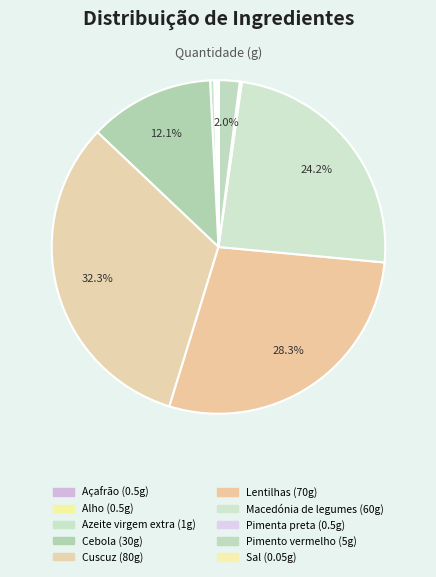

To the nearest percent, what is the average slice percentage?

10%